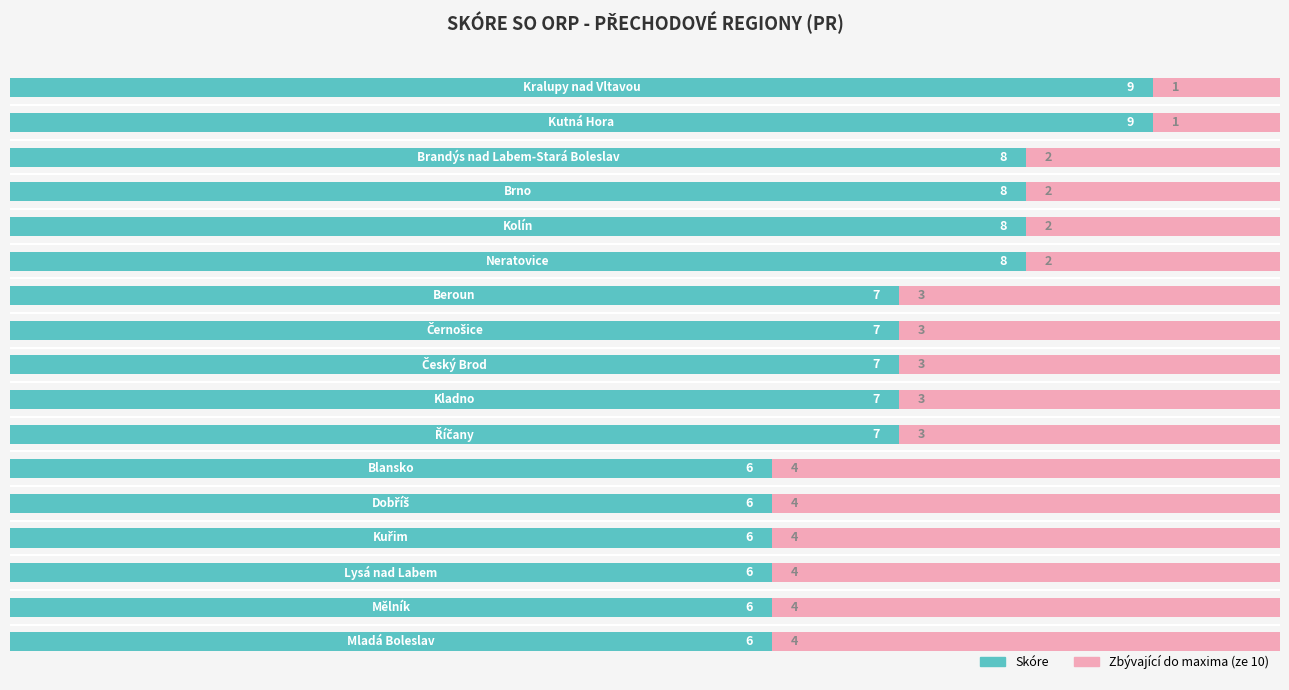

Reading left to right, transcribe all the data shown in this chart.

Skóre: 0=9	1=9	2=8	3=8	4=8	5=8	6=7	7=7	8=7	9=7	10=7	11=6	12=6	13=6	14=6	15=6	16=6
Zbývající do maxima: 0=1	1=1	2=2	3=2	4=2	5=2	6=3	7=3	8=3	9=3	10=3	11=4	12=4	13=4	14=4	15=4	16=4